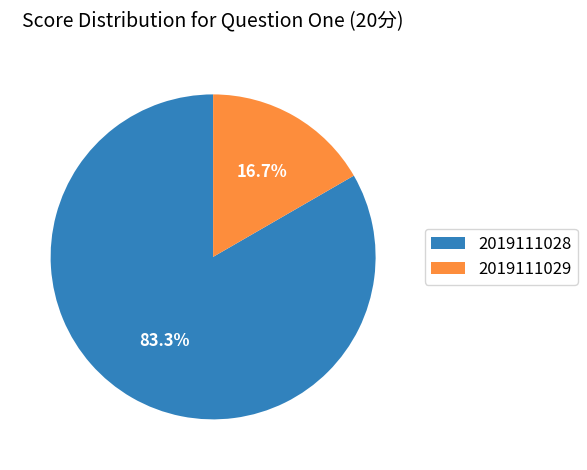

To the nearest percent, what is the average slice percentage?

50%